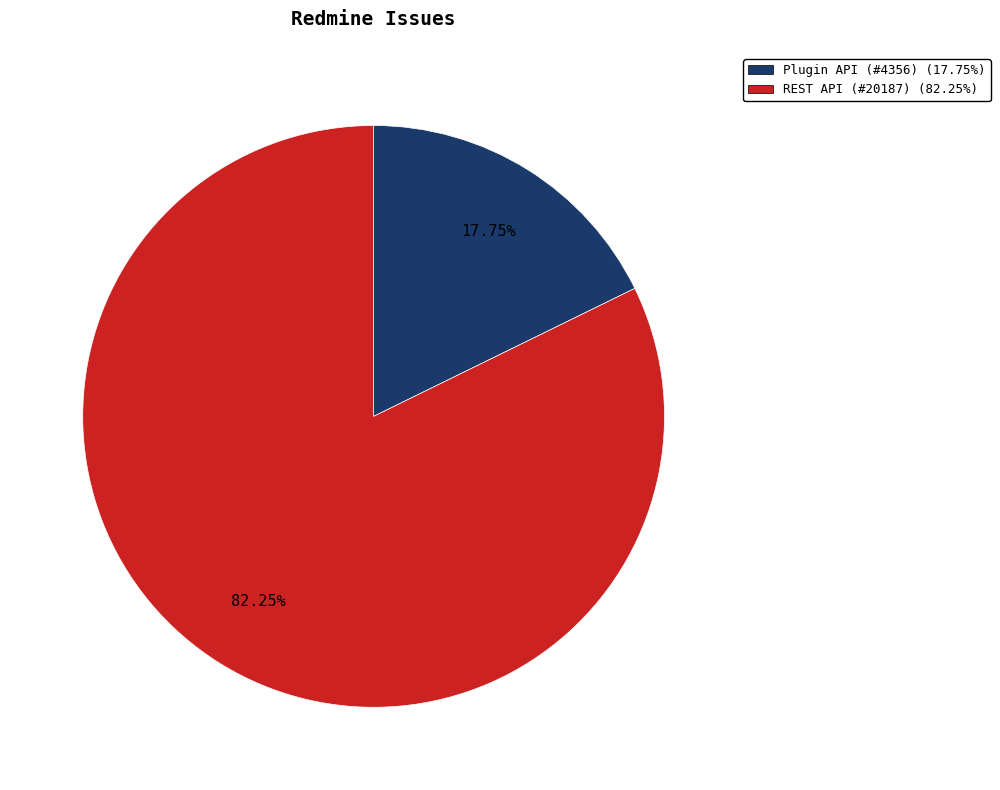

What percentage is the Plugin API (#4356) slice, to the nearest percent?

18%